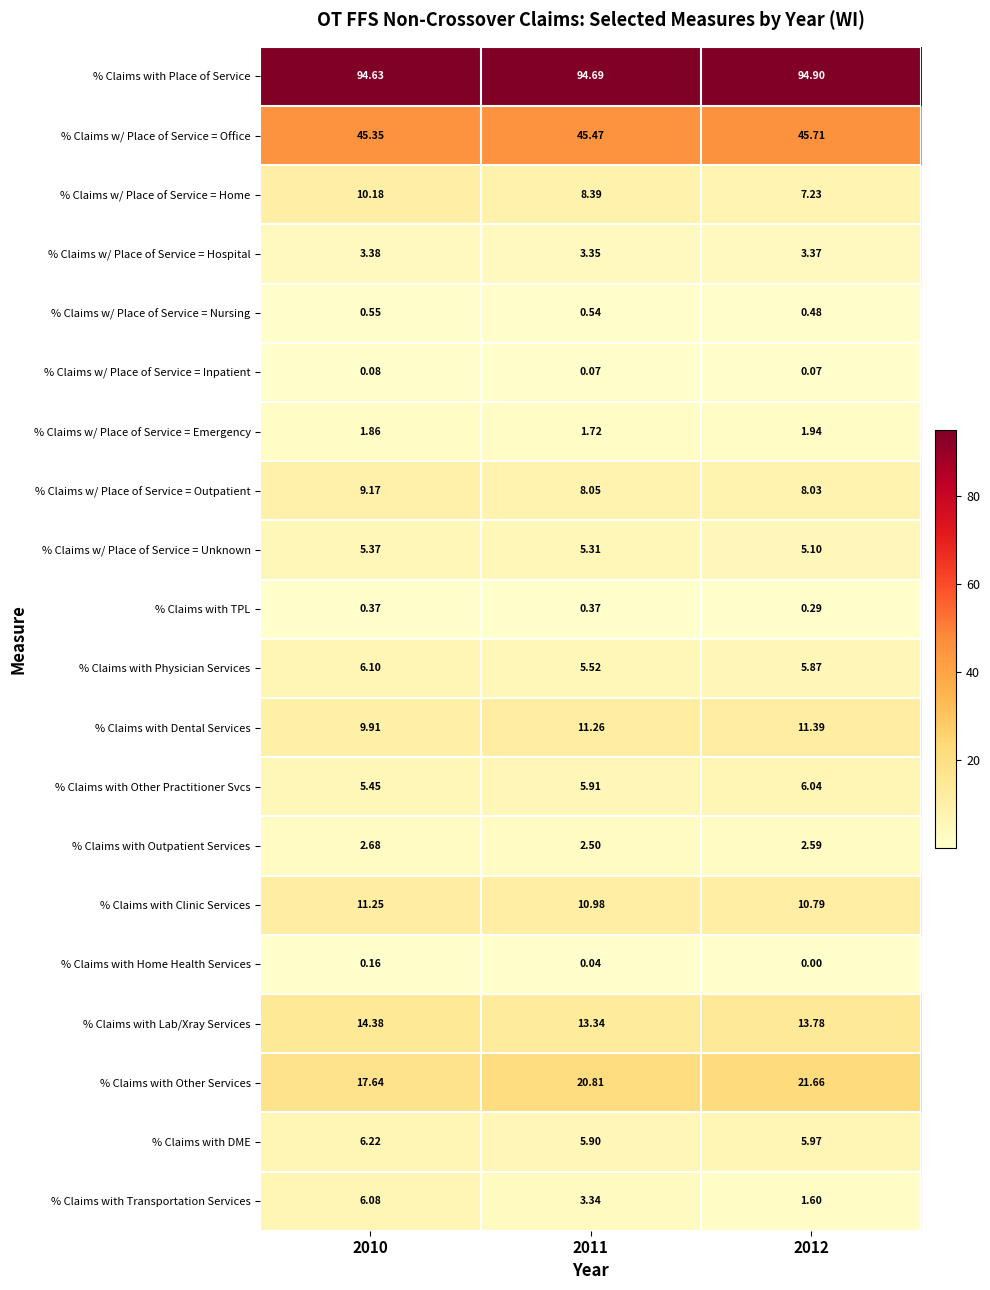

List the series in order of their peak value, lowest first.

% Claims w/ Place of Service = Inpatient, % Claims with Home Health Services, % Claims with TPL, % Claims w/ Place of Service = Nursing, % Claims w/ Place of Service = Emergency, % Claims with Outpatient Services, % Claims w/ Place of Service = Hospital, % Claims w/ Place of Service = Unknown, % Claims with Other Practitioner Svcs, % Claims with Transportation Services, % Claims with Physician Services, % Claims with DME, % Claims w/ Place of Service = Outpatient, % Claims w/ Place of Service = Home, % Claims with Clinic Services, % Claims with Dental Services, % Claims with Lab/Xray Services, % Claims with Other Services, % Claims w/ Place of Service = Office, % Claims with Place of Service